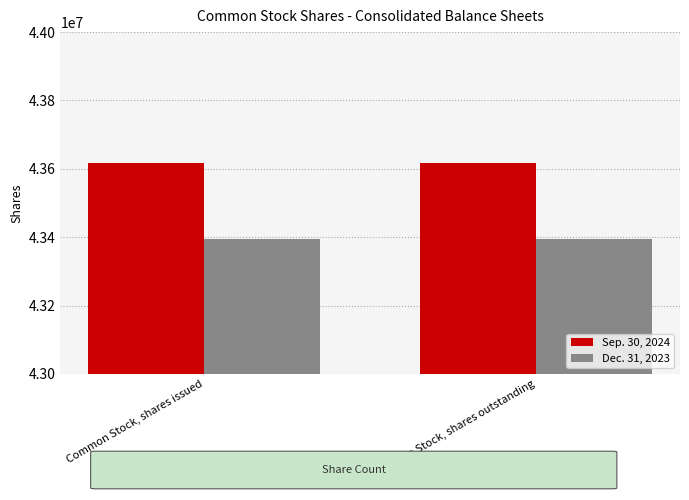

At Common Stock, shares outstanding, list the series in order from largest to smallest.

Sep. 30, 2024, Dec. 31, 2023